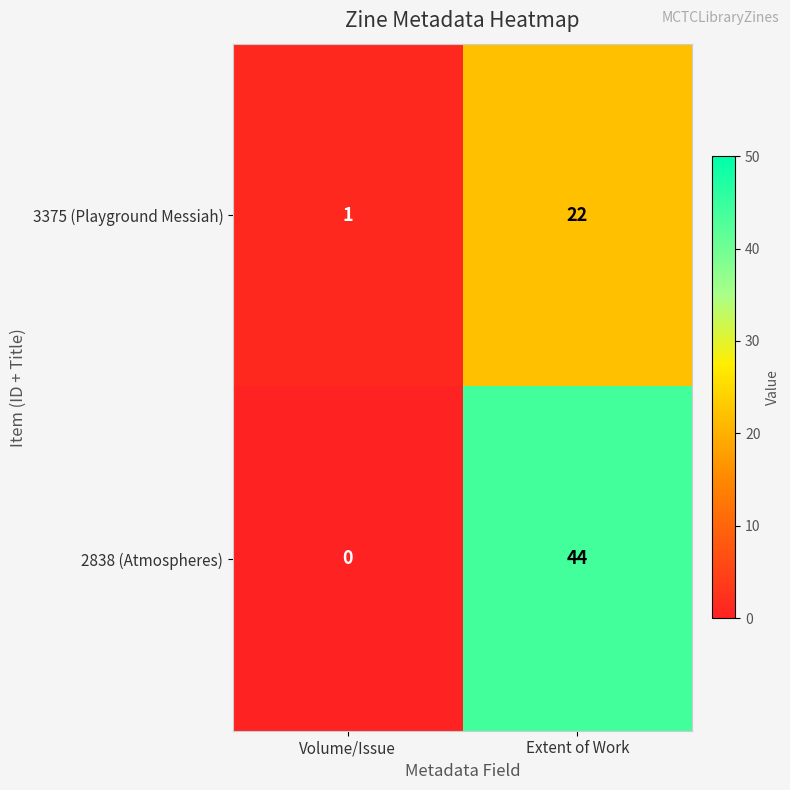

What is the difference between the highest and lowest values at Extent of Work?

22